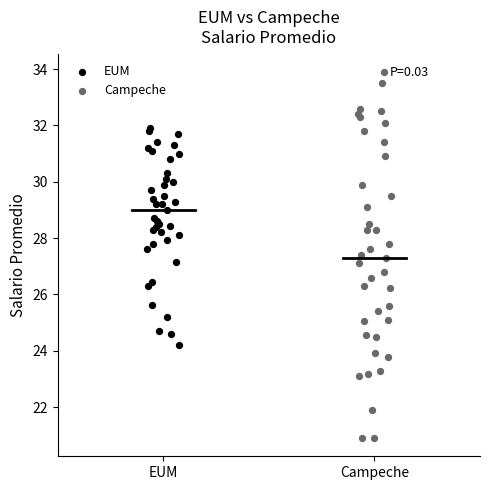

Which series reaches the maximum Y coordinate?

Campeche